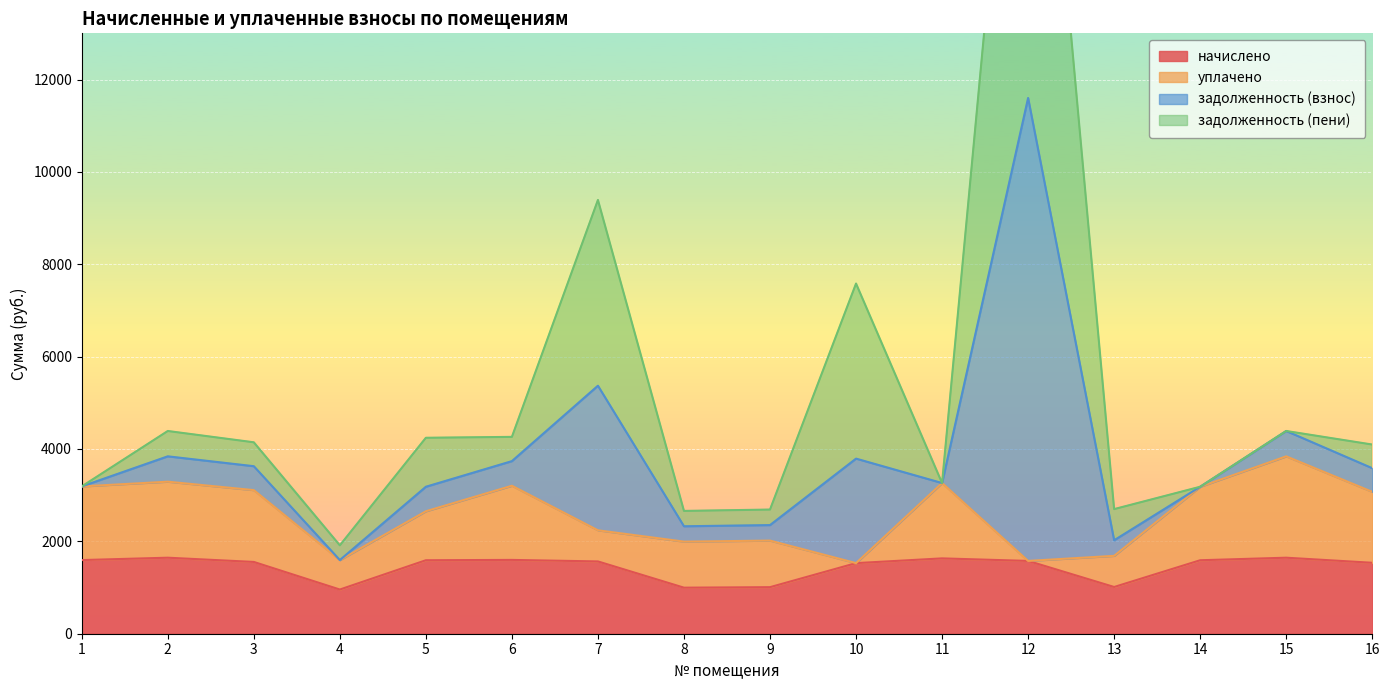

What is the average value of the начислено series?

1439.6